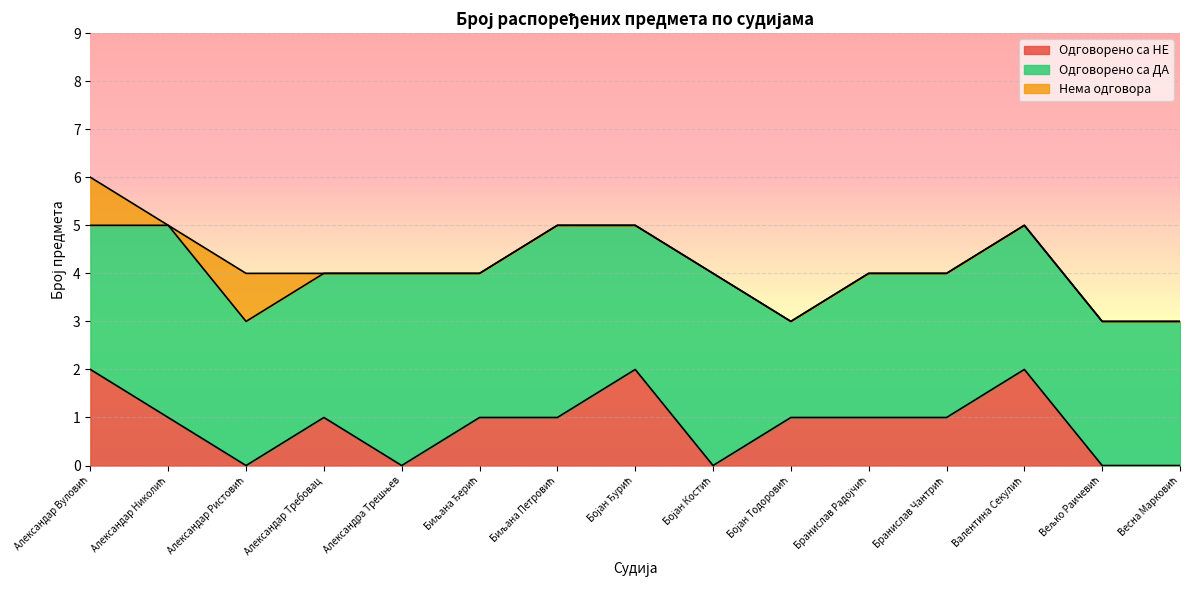

What is the difference between the maximum and minimum values in the Одговорено са НЕ series?

2